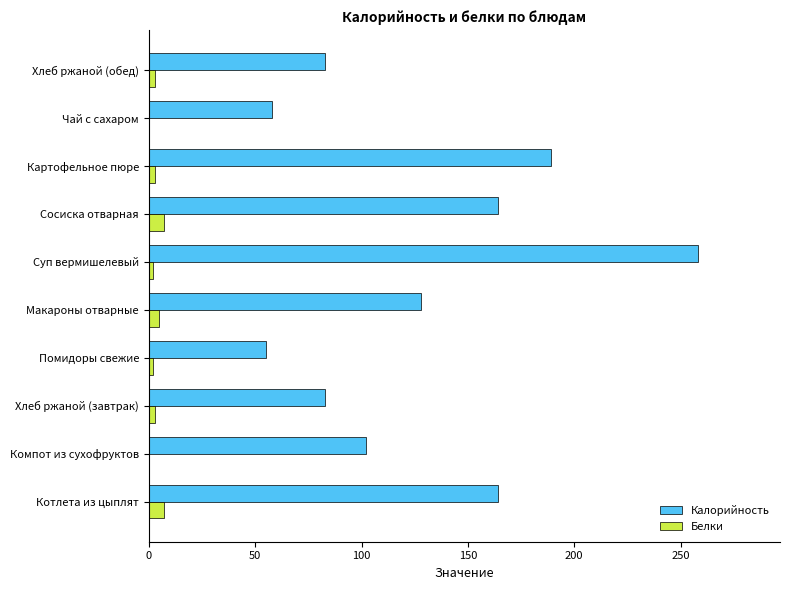

What is the sum of all Калорийность values?

1284